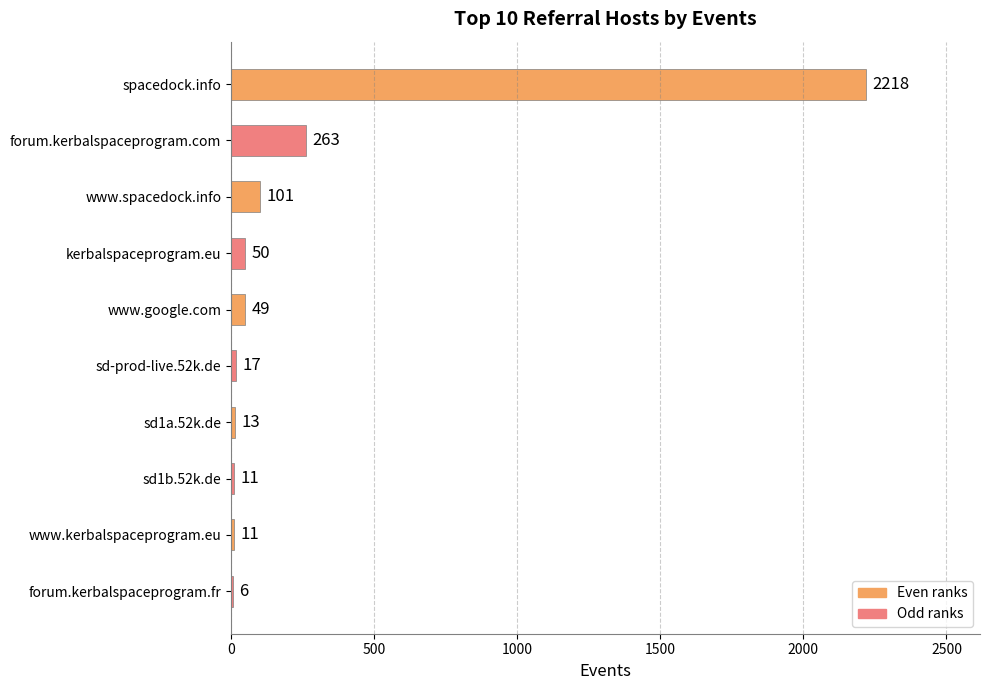

What is the greatest value displayed?

2218